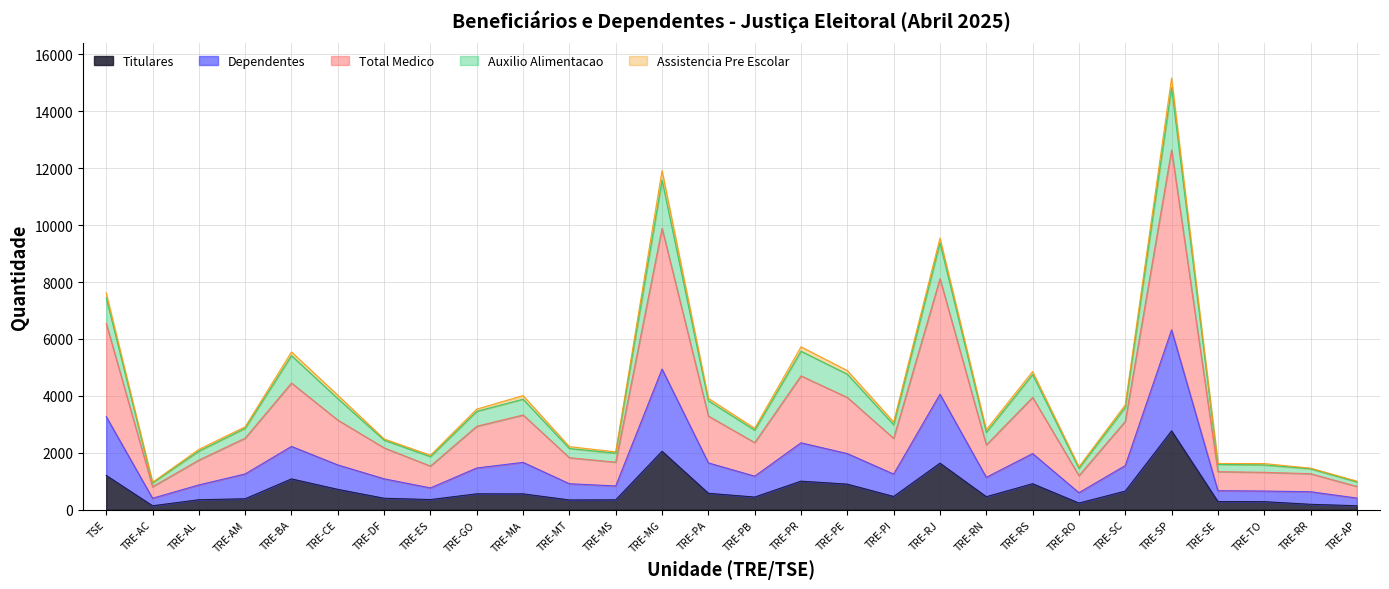

The Titulares series shows 578 at TRE-PA. True or false?

True